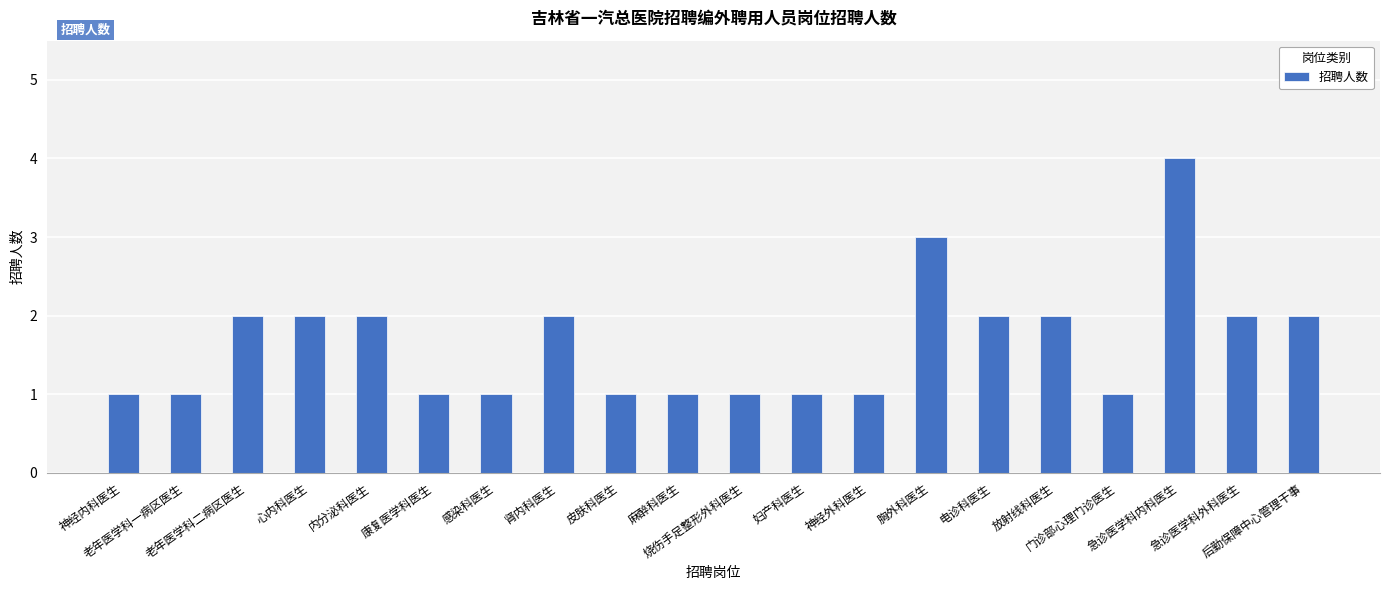

Reading left to right, what are all the values shown in this chart?

神经内科医生=1	老年医学科一病区医生=1	老年医学科二病区医生=2	心内科医生=2	内分泌科医生=2	康复医学科医生=1	感染科医生=1	肾内科医生=2	皮肤科医生=1	麻醉科医生=1	烧伤手足整形外科医生=1	妇产科医生=1	神经外科医生=1	胸外科医生=3	电诊科医生=2	放射线科医生=2	门诊部心理门诊医生=1	急诊医学科内科医生=4	急诊医学科外科医生=2	后勤保障中心管理干事=2